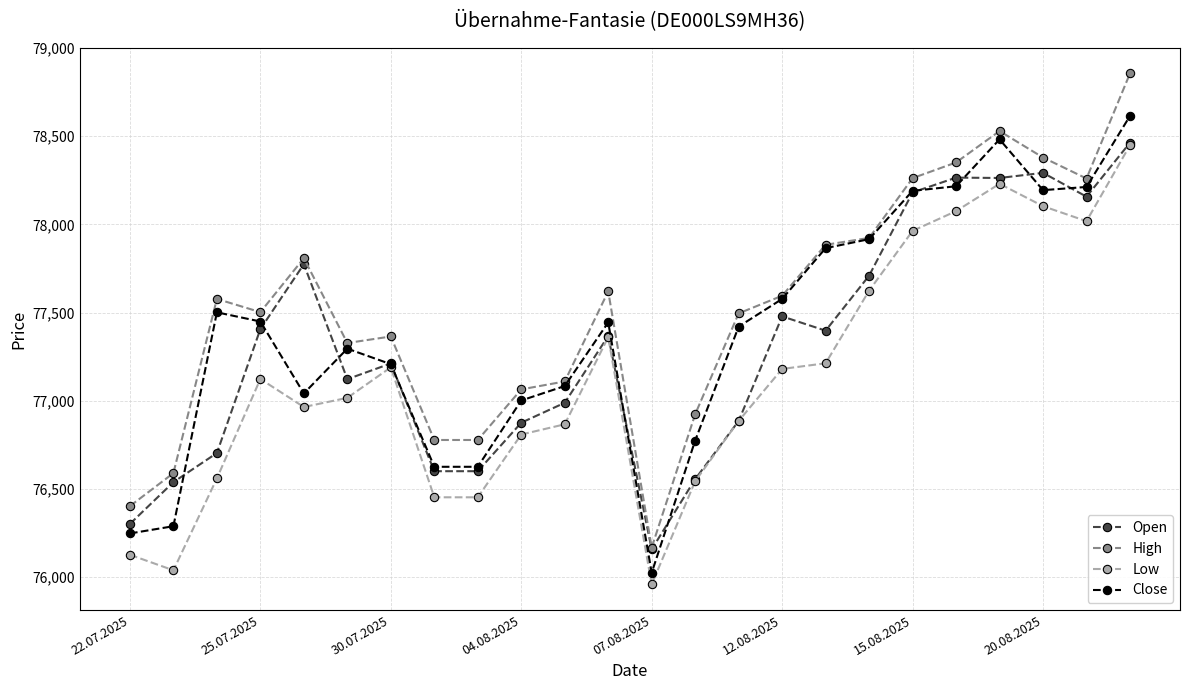

What is the value of the Low point at the 14th from the left?

76543